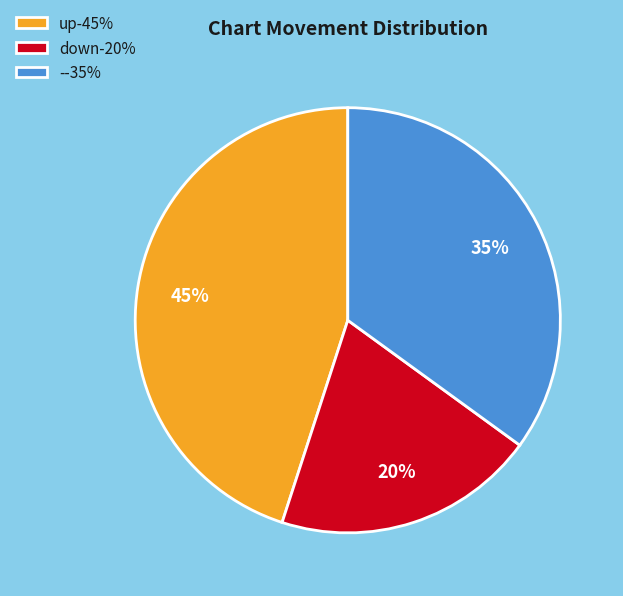

Which slice is the smallest?

down